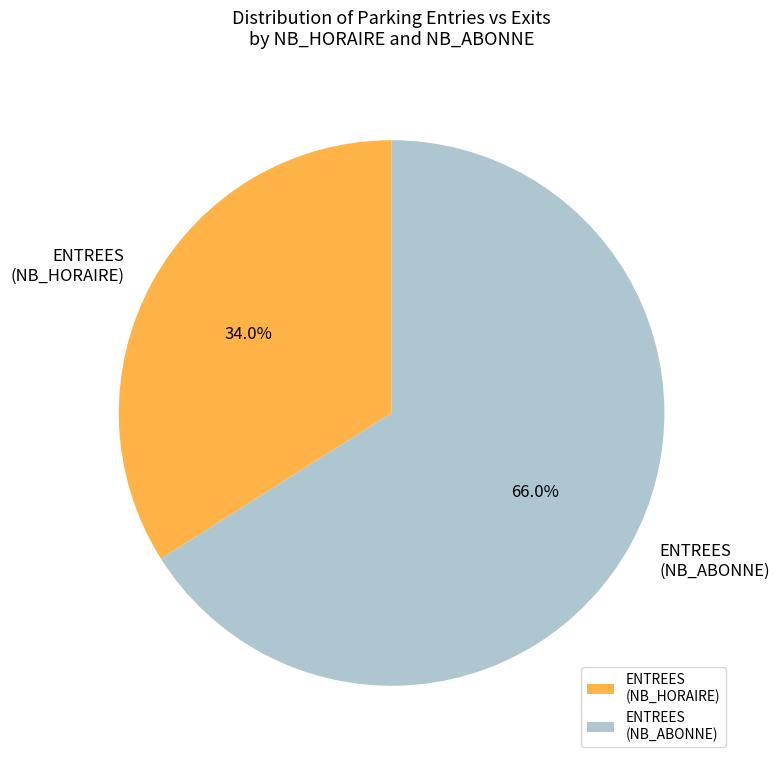

Which has a higher value, ENTREES (NB_ABONNE) or ENTREES (NB_HORAIRE)?

ENTREES (NB_ABONNE)